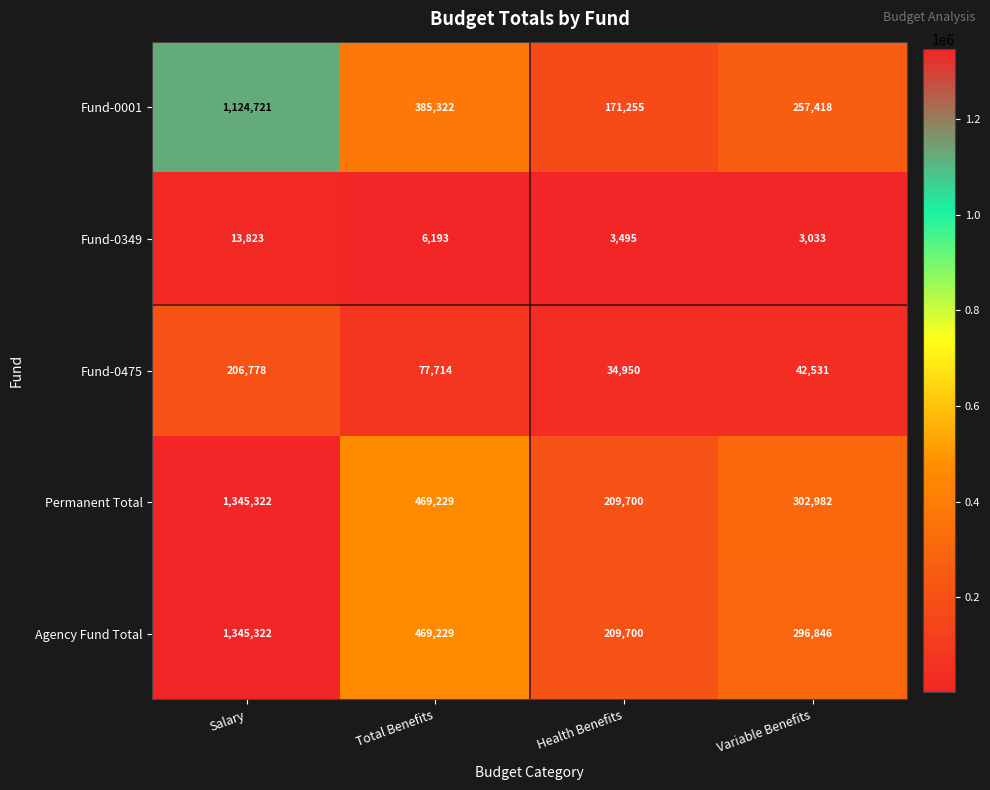

What is the maximum value shown in the chart?

1345322